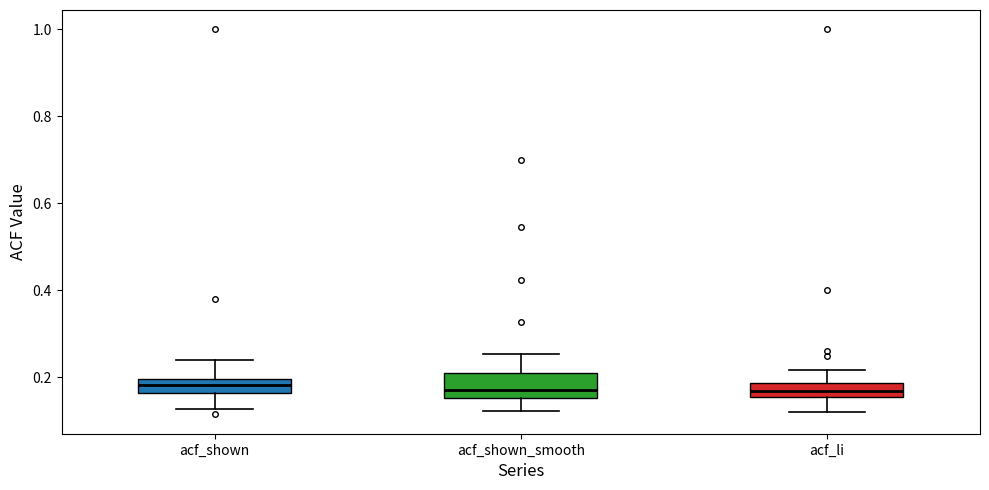

Reading left to right, transcribe this box plot: for each box, give where its median line is, the range the box spans, and where its two whiskers end, as read against the y-axis. The values are not printed on the chart, so give them approximately, as read against the axis.

acf_shown: median 0.18, box 0.16 to 0.20, whiskers 0.12 to 0.24
acf_shown_smooth: median 0.18, box 0.16 to 0.22, whiskers 0.12 to 0.26
acf_li: median 0.18 (inside the box), box 0.16 to 0.18, whiskers 0.12 to 0.22